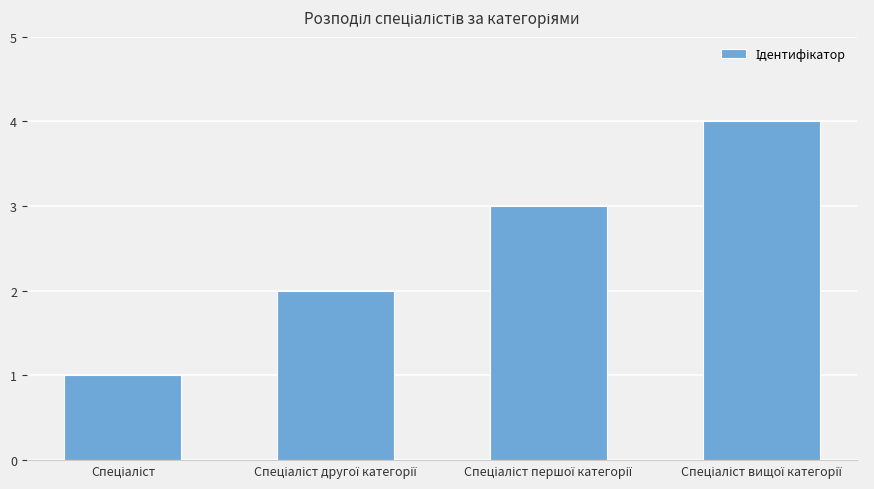

What is the maximum value shown in the chart?

4